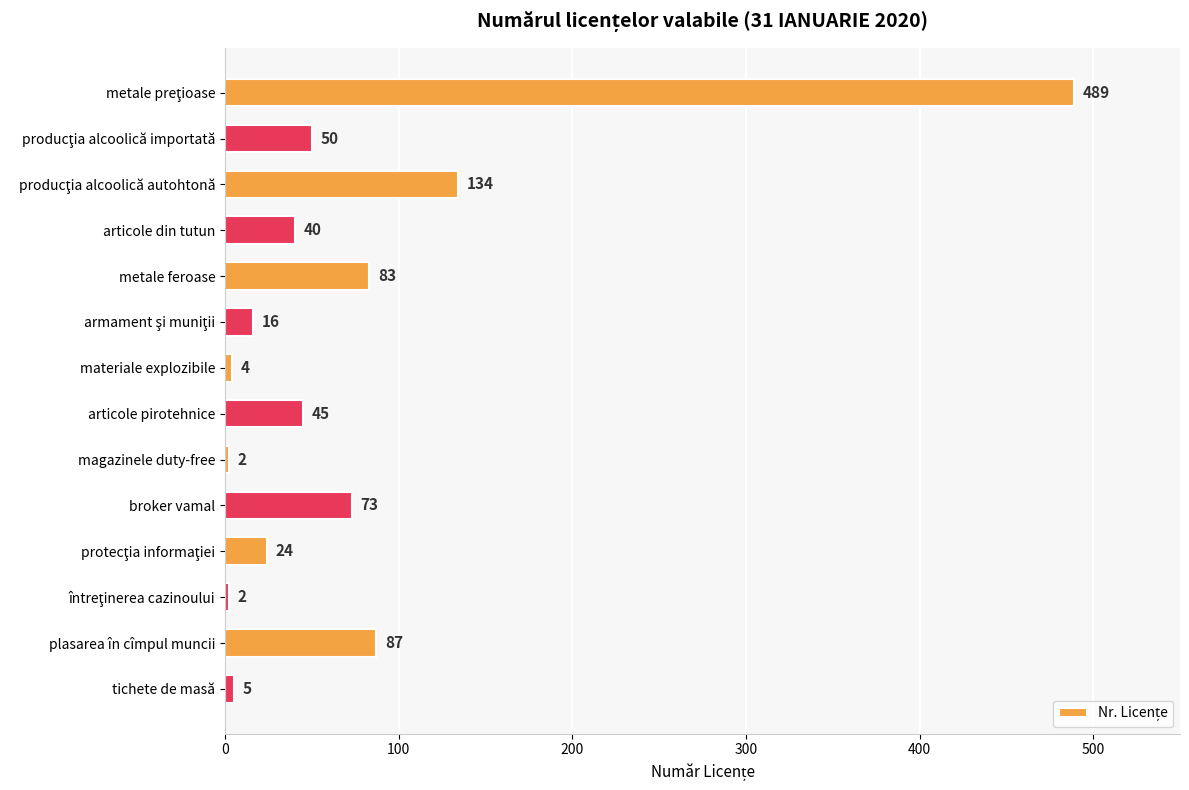

What is the maximum value shown in the chart?

489